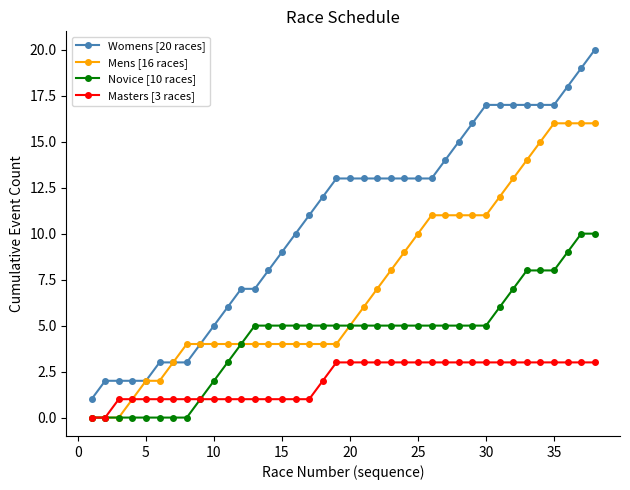

How many Novice [10 races] values are between 2 and 5?

21